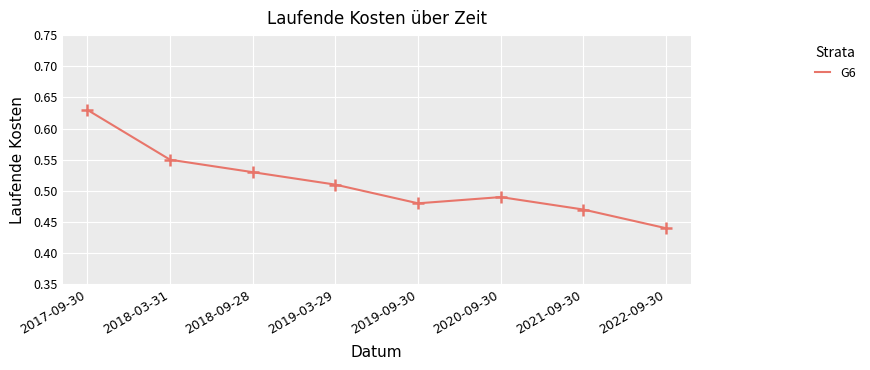

How many interior local peaks (higher than both neighbors) does the data have?

1